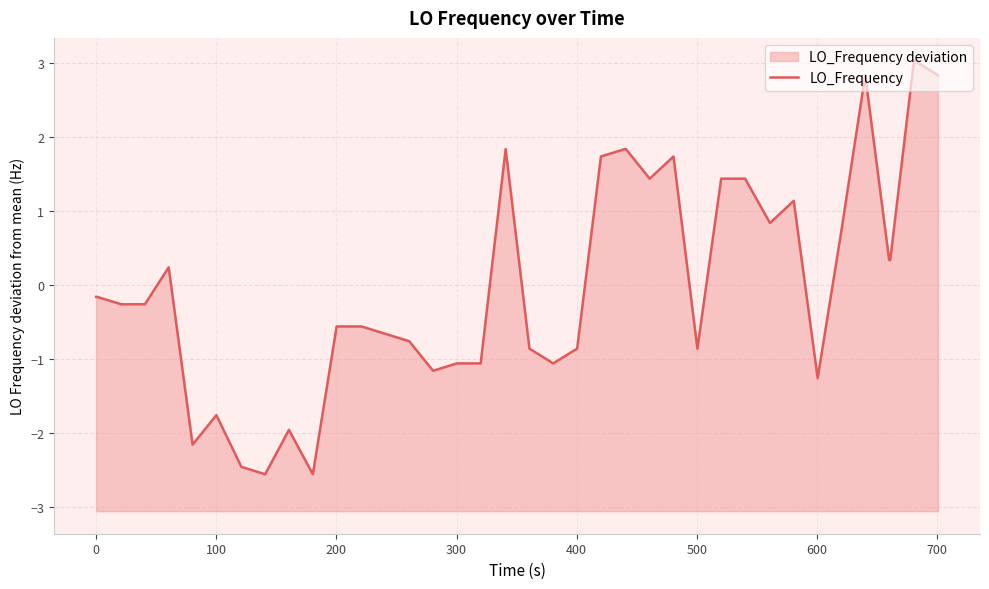

How many points are lower than both their immediate neighbors (excluding endpoints)?

9